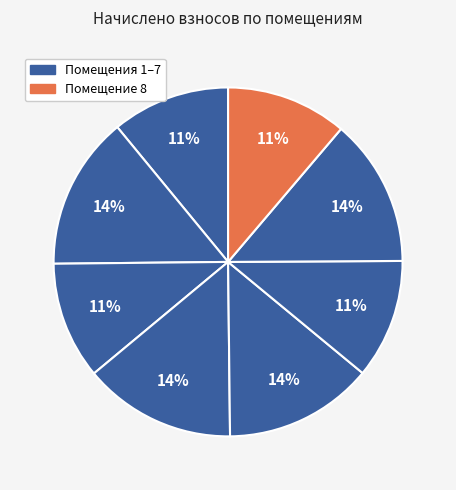

Rank the categories by value from highest to lowest.

2, 4, 5, 7, 8, 6, 1, 3